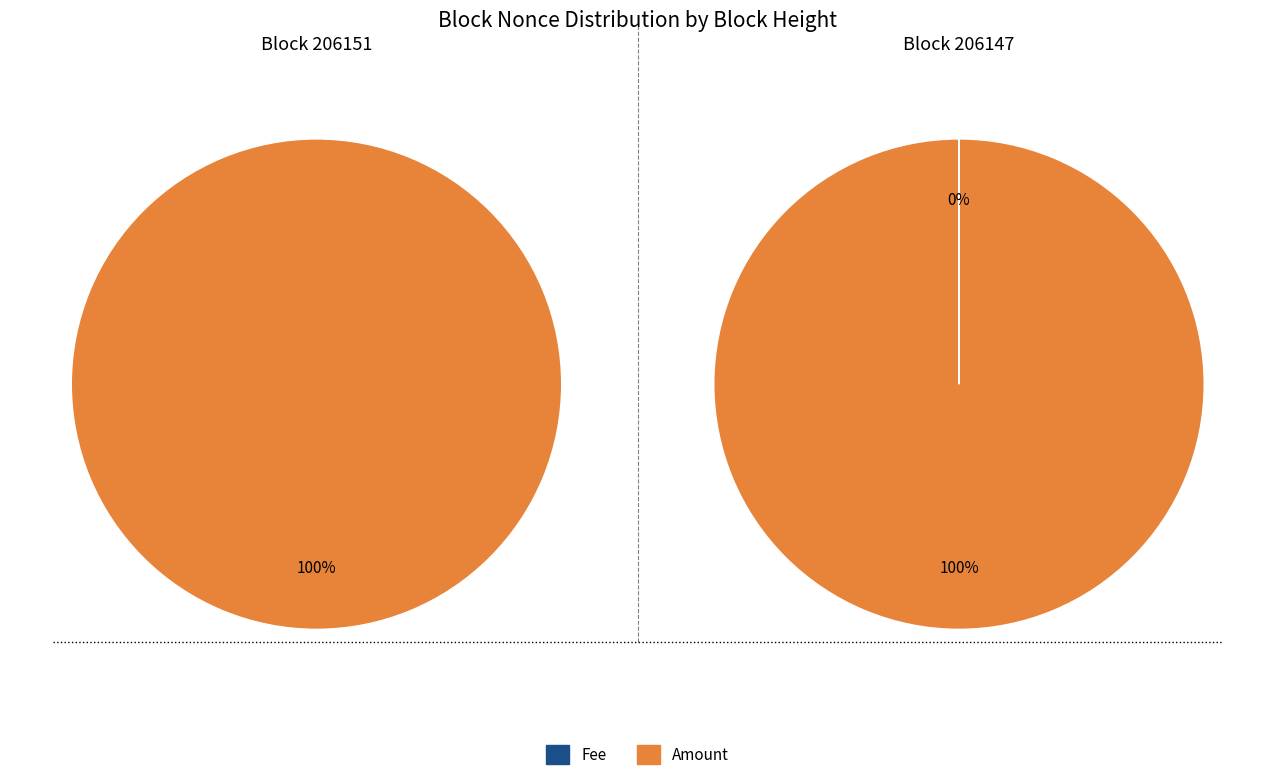

Is the sum of 206147 and 206151 greater than half?

Yes